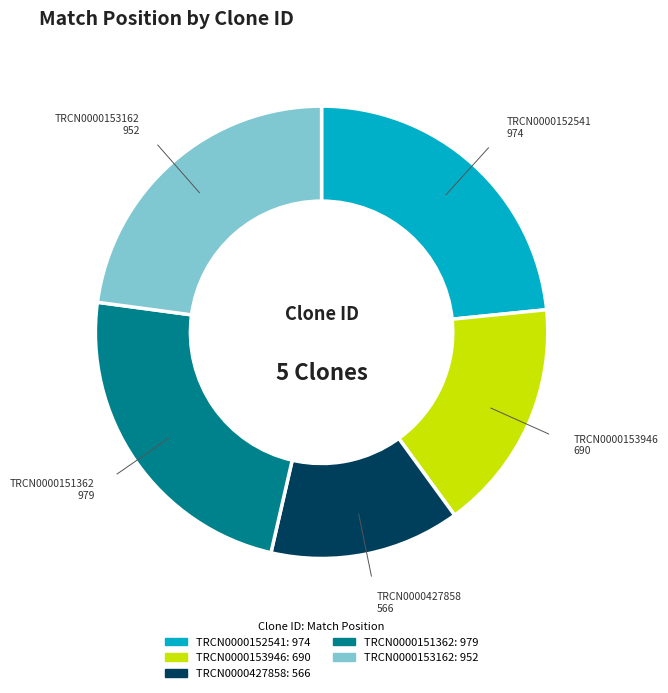

What is the smallest slice in the pie chart?

TRCN0000427858